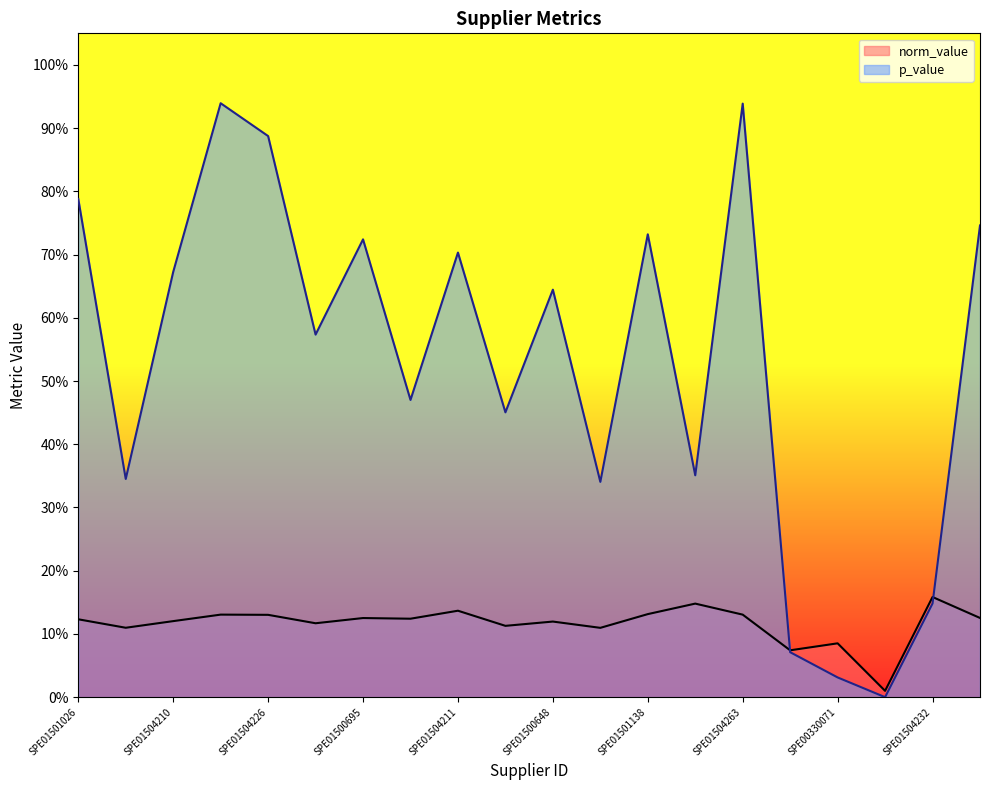

Is it true that p_value equals 0.0 at SPE01504212?

False